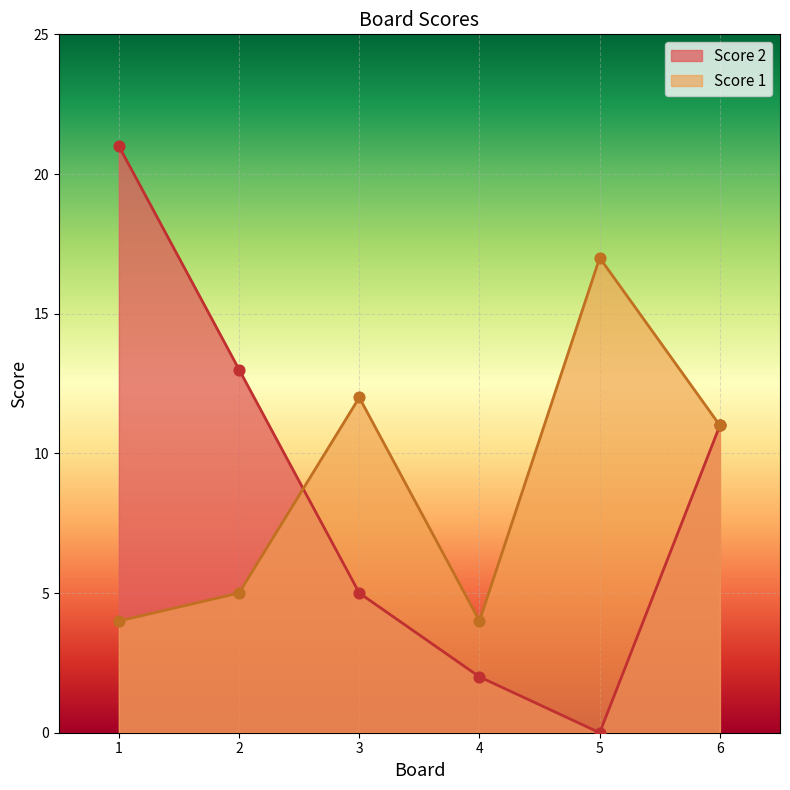

What are all the series names shown in the legend?

Score 2, Score 1